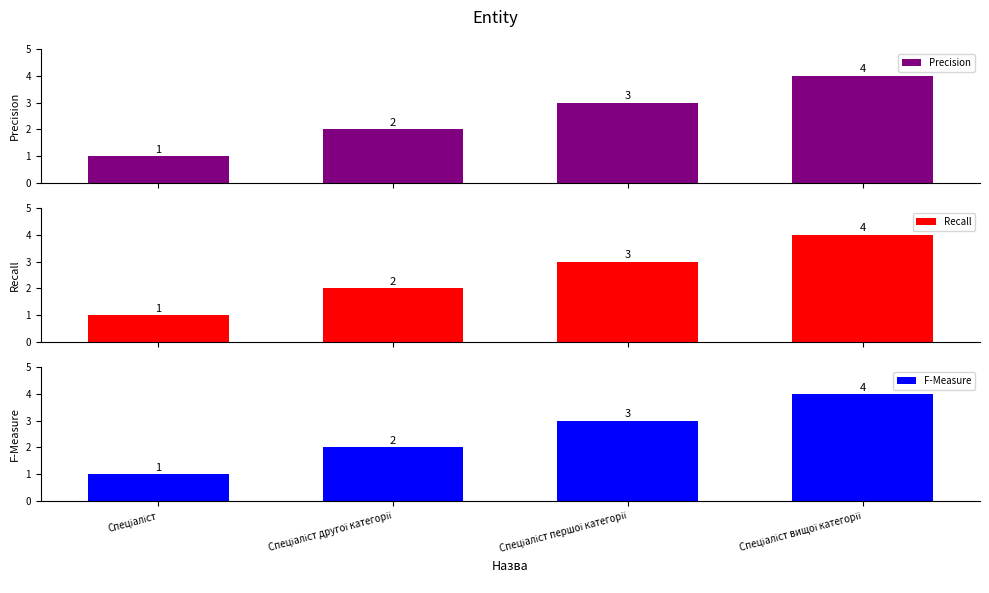

Which series has the largest total across all categories?

Precision